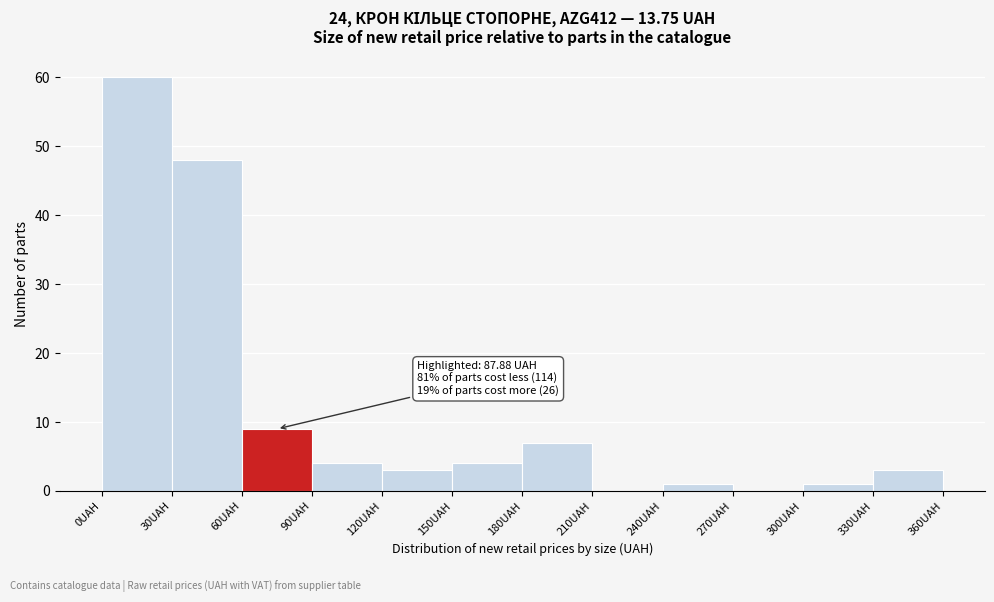

Which range on the x-axis has the tallest bar?

0 to 30